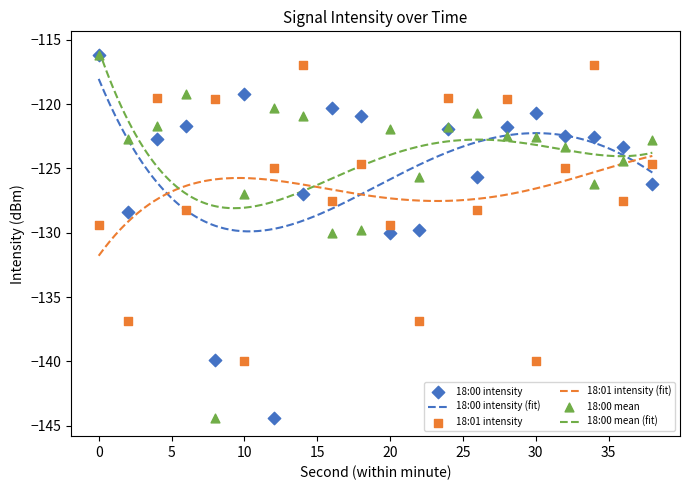

Which series contains the lowest Y value?

18:00 intensity